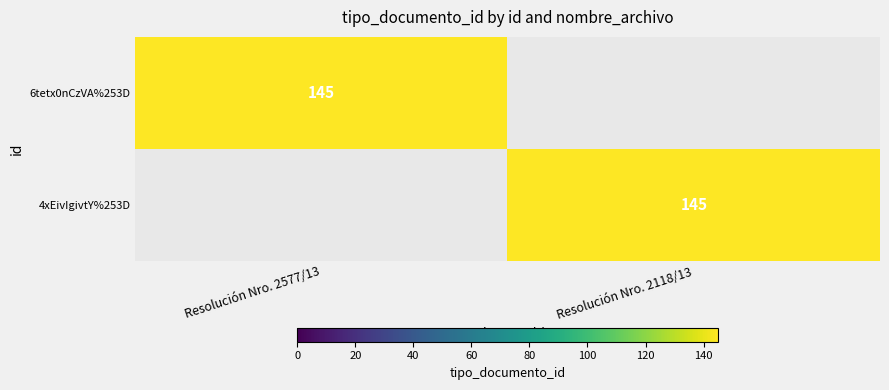

The 4xEivIgivtY%253D series shows 251 at Resolución Nro. 2118/13. True or false?

False